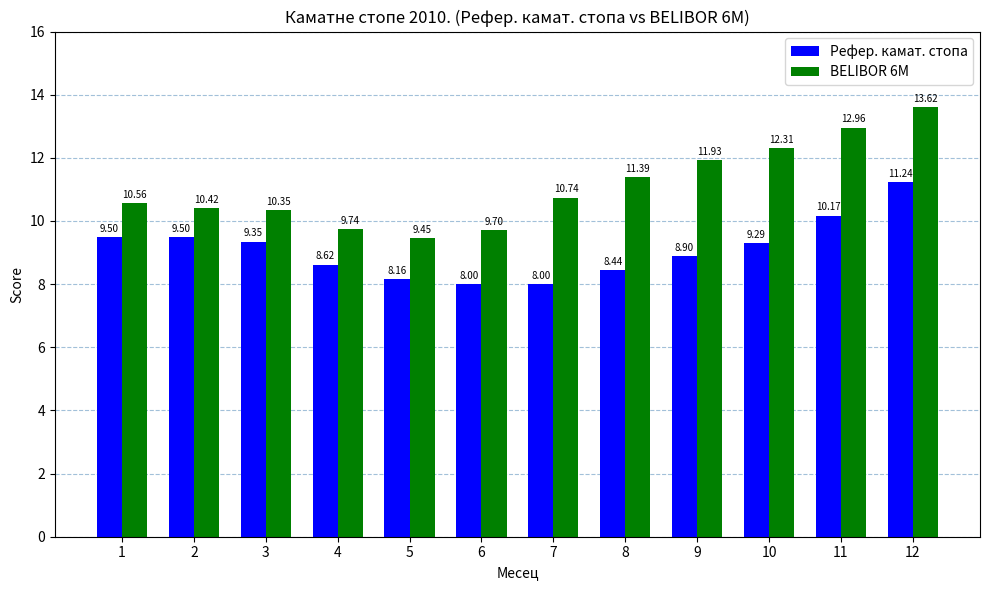

Is it true that Рефер. камат. стопа equals 11.8 at 7?

False